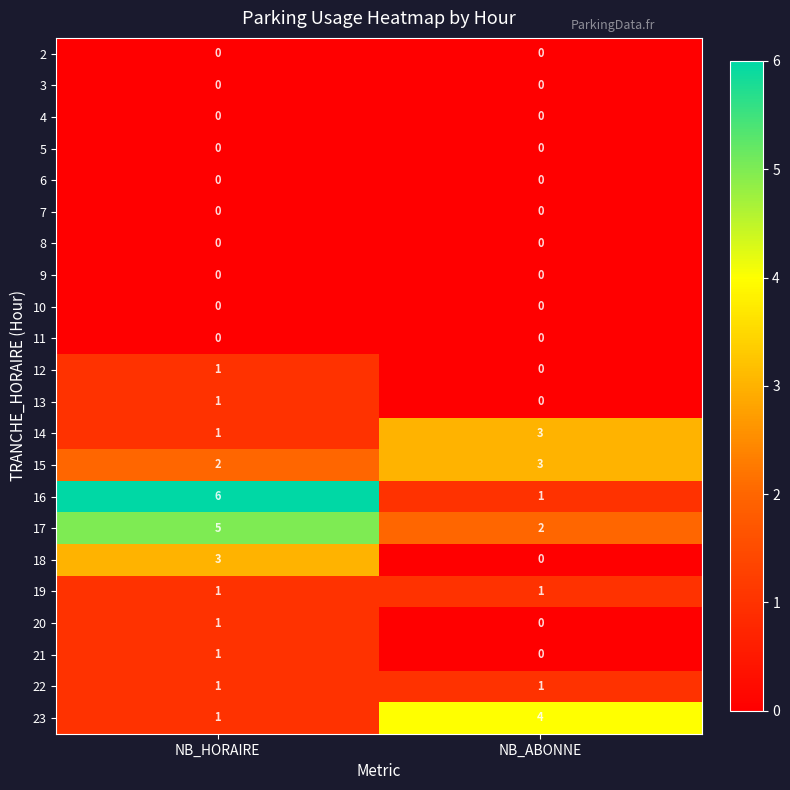

What is the sum of the 23 values at NB_ABONNE and NB_HORAIRE?

5